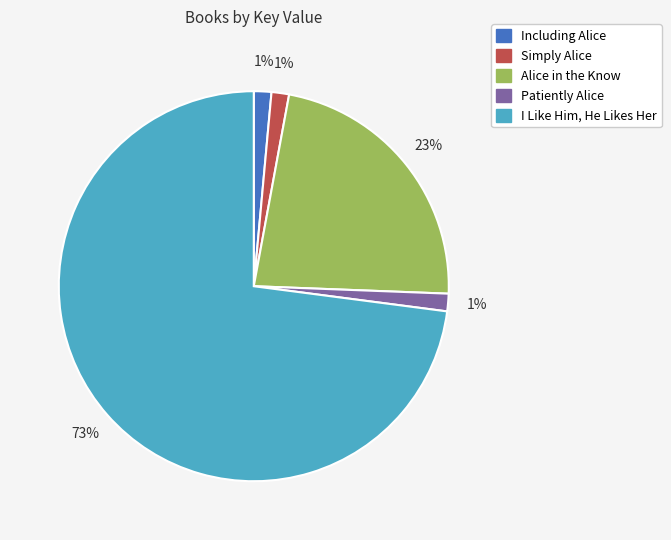

Is there a majority slice in this chart?

Yes